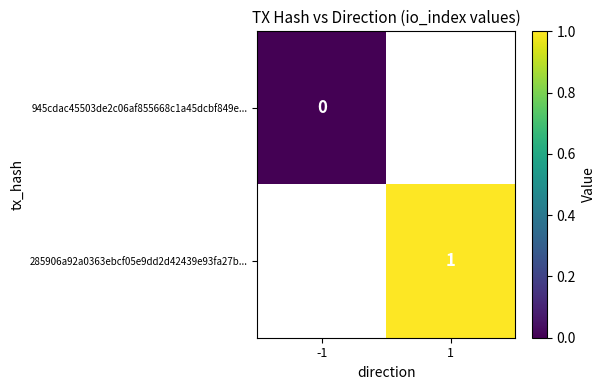

True or false: 285906a92a0363ebcf05e9dd2d42439e93fa27b... has a value of 1 at 1.

True